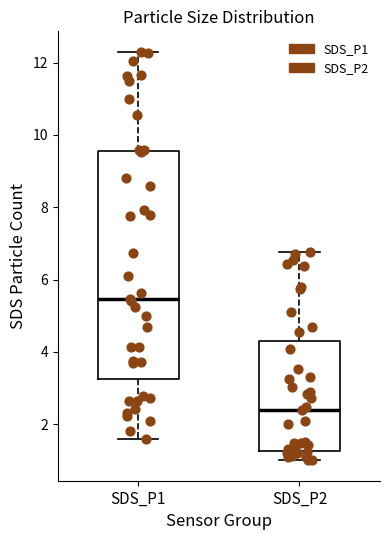

Reading left to right, transcribe this box plot: for each box, give where its median line is, the range the box spans, and where its two whiskers end, as read against the y-axis. The values are not printed on the chart, so give them approximately, as read against the axis.

SDS_P1: median 5.4, box 3.2 to 9.6, whiskers 1.6 to 12.4
SDS_P2: median 2.4, box 1.2 to 4.4, whiskers 1.0 to 6.8